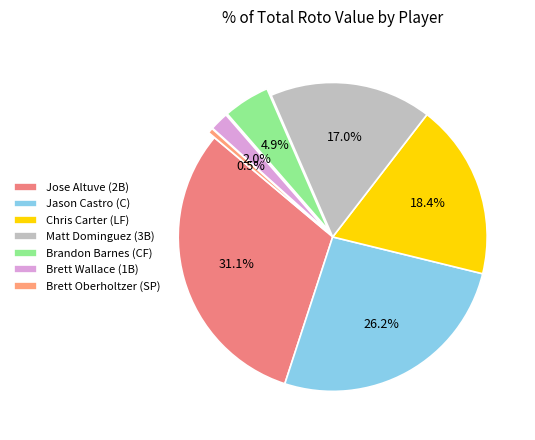

Rank the categories by value from lowest to highest.

Brett Oberholtzer (SP), Brett Wallace (1B), Brandon Barnes (CF), Matt Dominguez (3B), Chris Carter (LF), Jason Castro (C), Jose Altuve (2B)